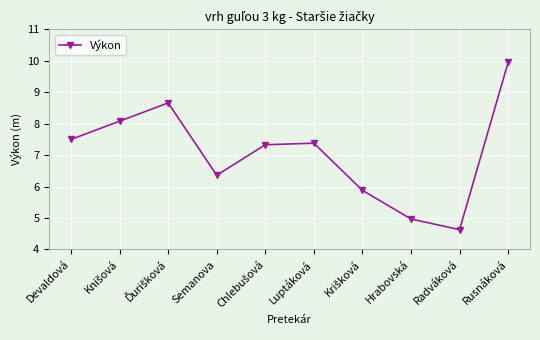

How many points are higher than both their immediate neighbors (excluding endpoints)?

2